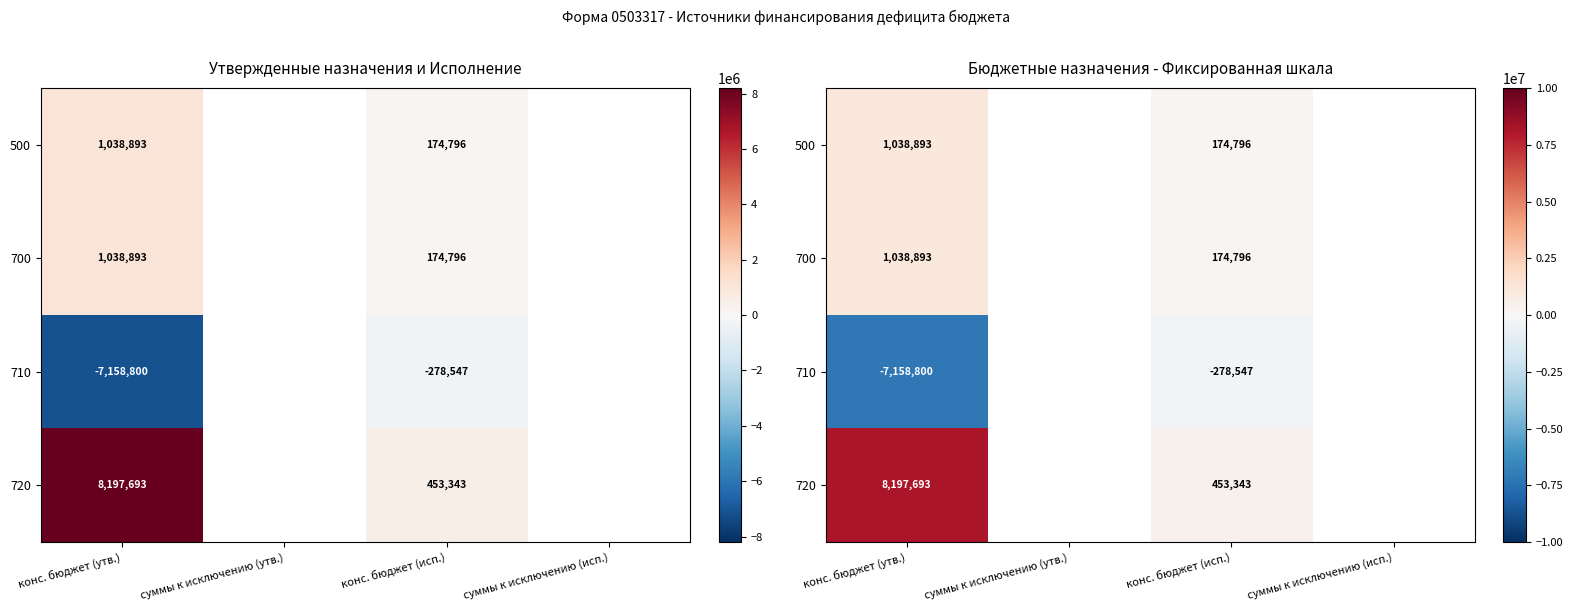

What is the approximate value of 720 at конс. бюджет (утв.)?

8197693.0